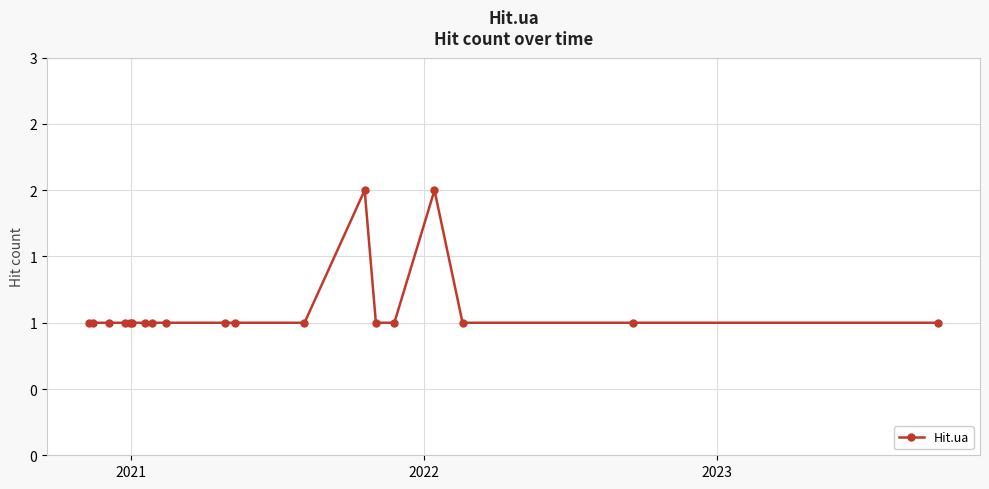

Is this an area chart (filled region under the line)?

No